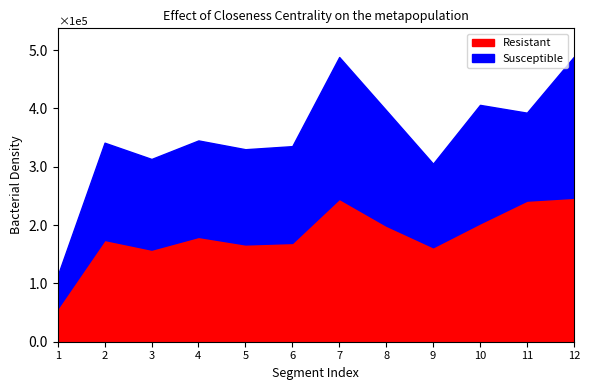

How many data points does each series have?

12